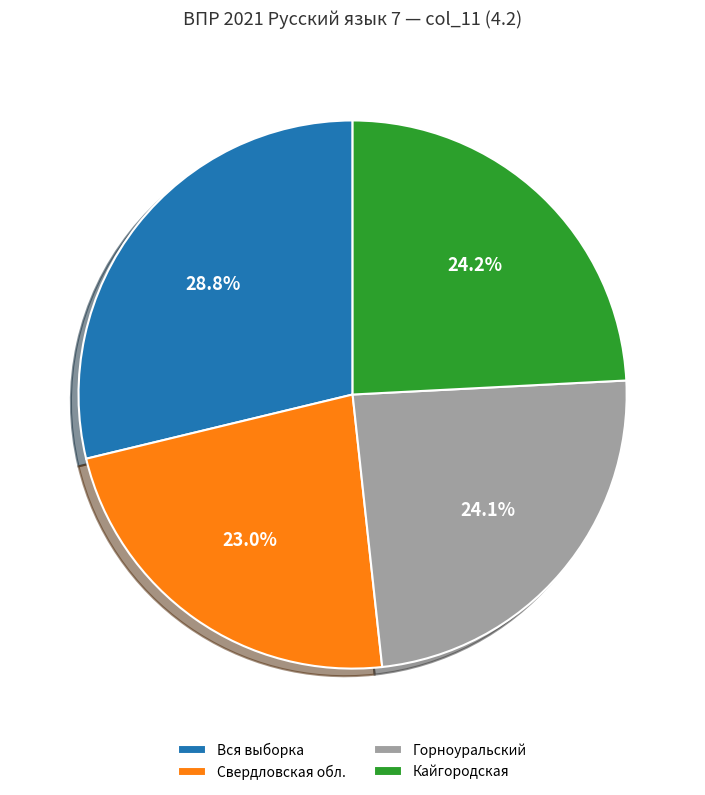

Do Вся выборка and Горноуральский together represent more than half of the pie?

Yes